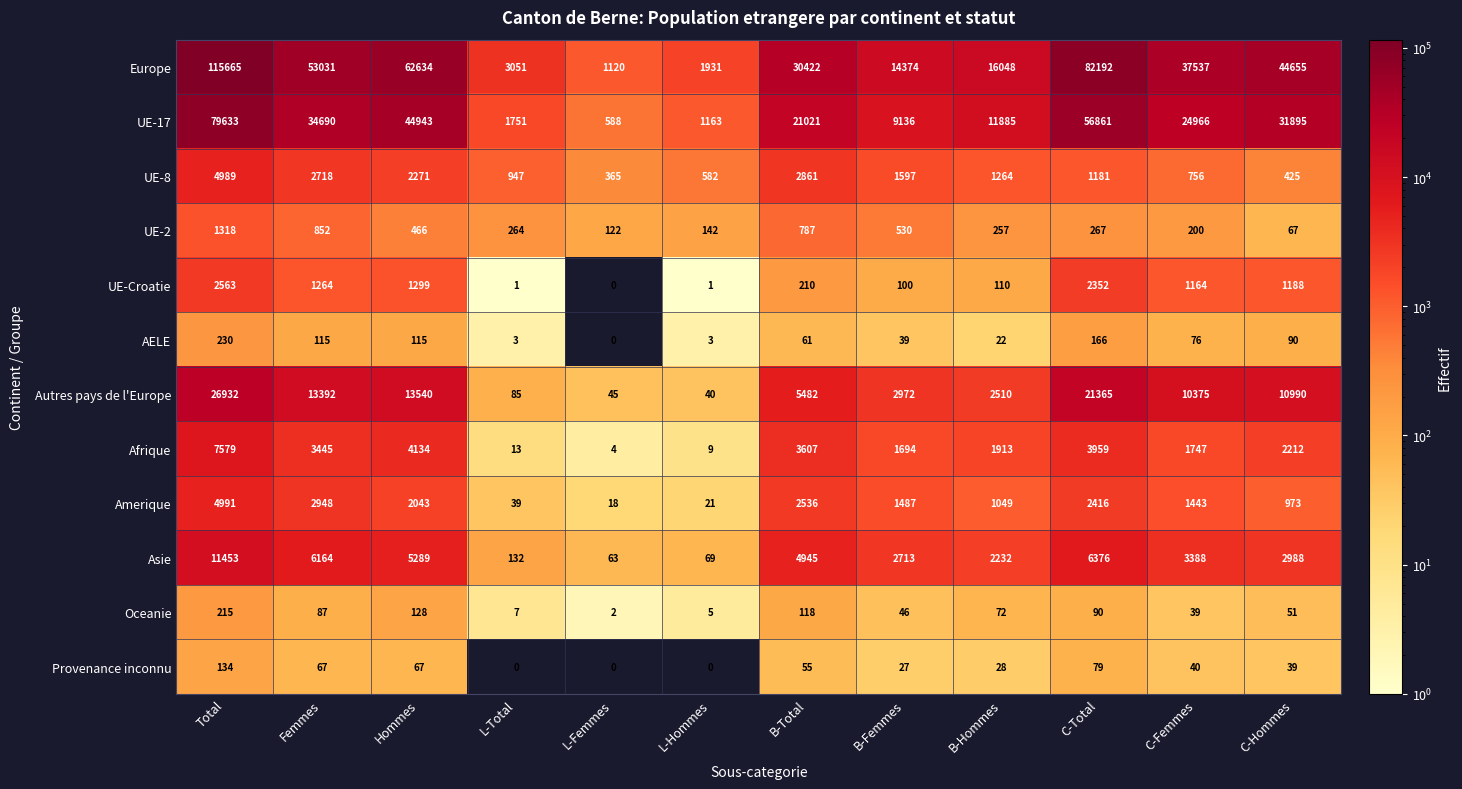

What is the difference between the maximum and minimum values in the Oceanie series?

213